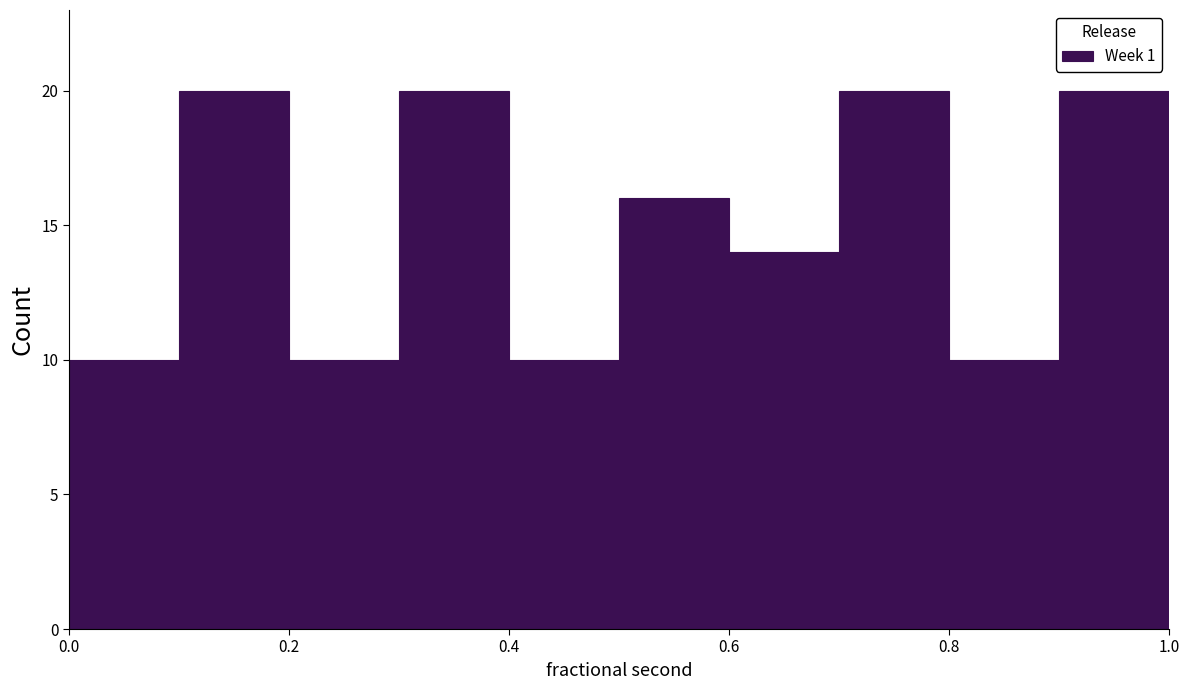

Reading left to right, transcribe this chart: for each bar, give the range it covers on the x-axis and its height. The values are not printed on the chart, so give them approximately, as read against the axis.

0.0 to 0.1: 10
0.1 to 0.2: 20
0.2 to 0.3: 10
0.3 to 0.4: 20
0.4 to 0.5: 10
0.5 to 0.6: 16
0.6 to 0.7: 14
0.7 to 0.8: 20
0.8 to 0.9: 10
0.9 to 1.0: 20